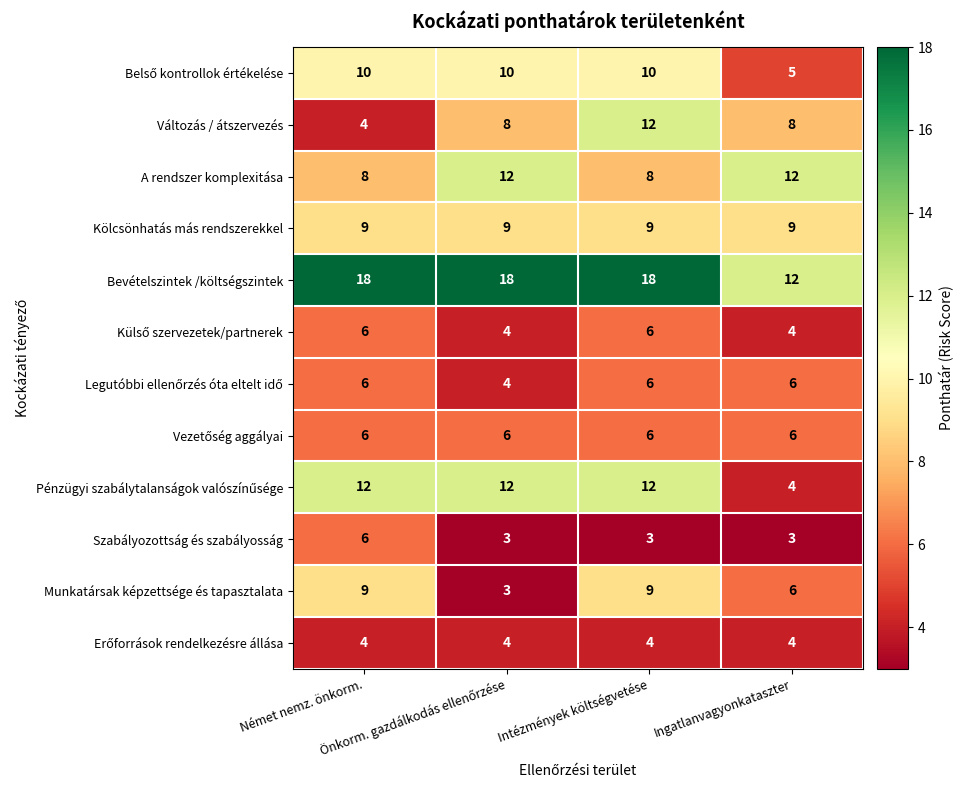

What is the difference between the maximum and minimum values in the Bevételszintek /költségszintek series?

6